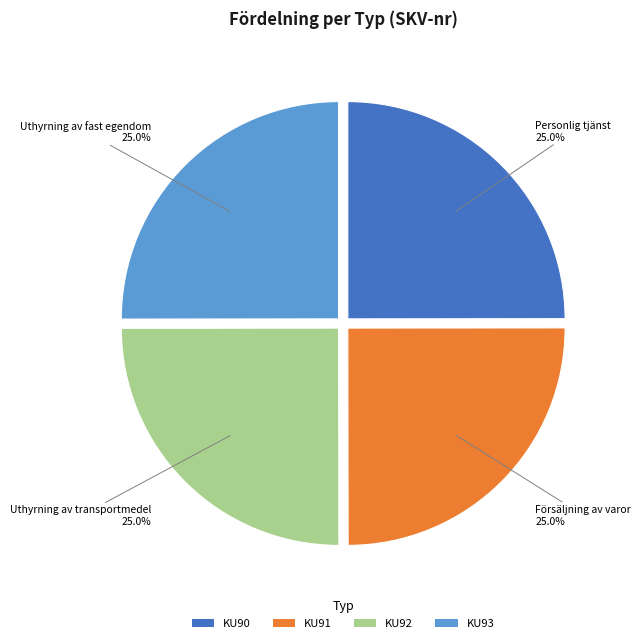

What is the total percentage of KU93 and KU92?

50.0%